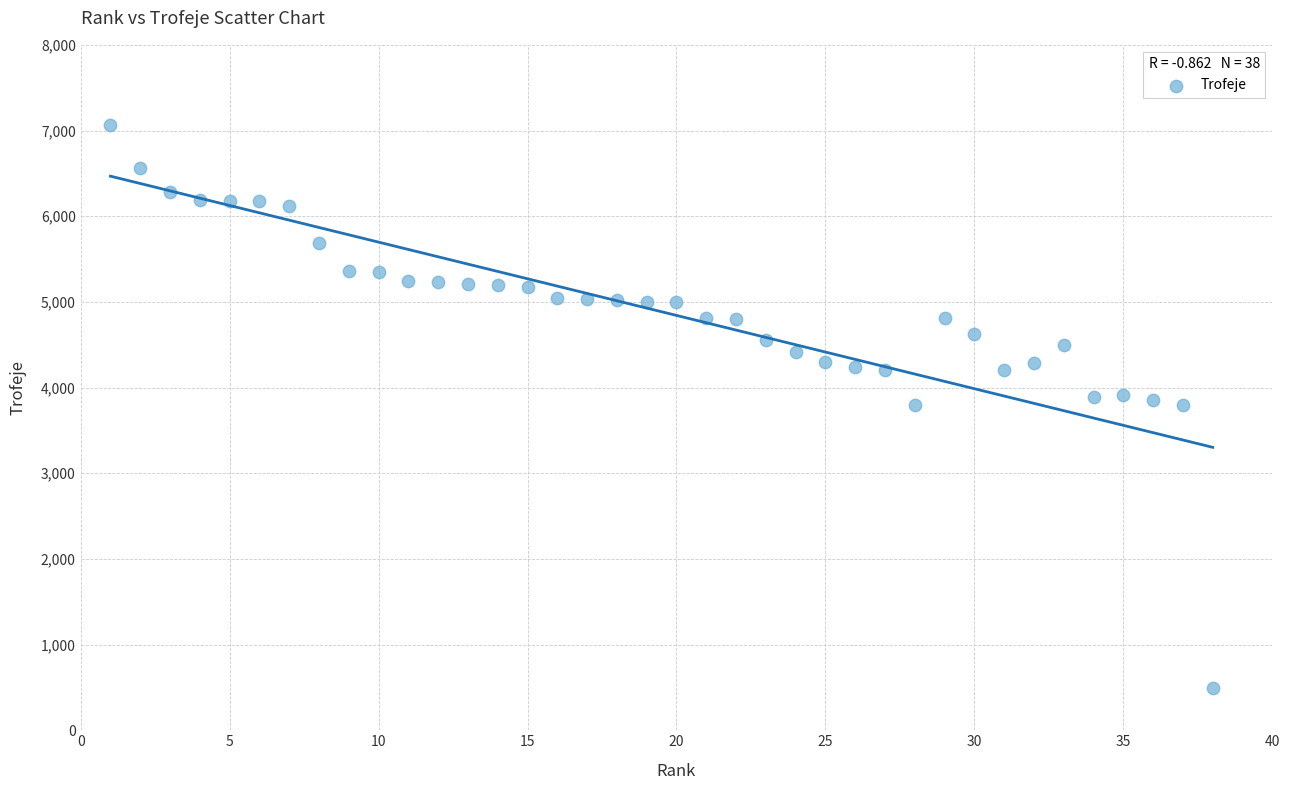

What is the range of Y values (max minus min)?

6564